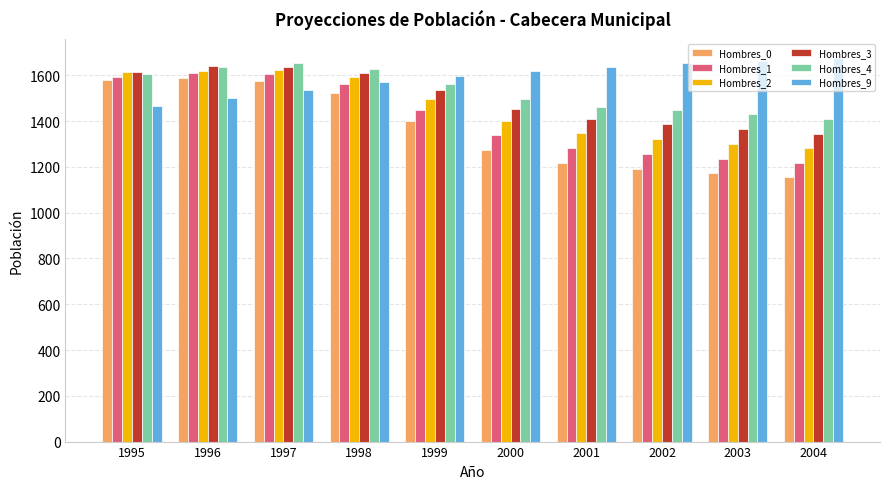

Is the value of Hombres_4 at 2000 greater than the value of Hombres_0 at 1999?

Yes